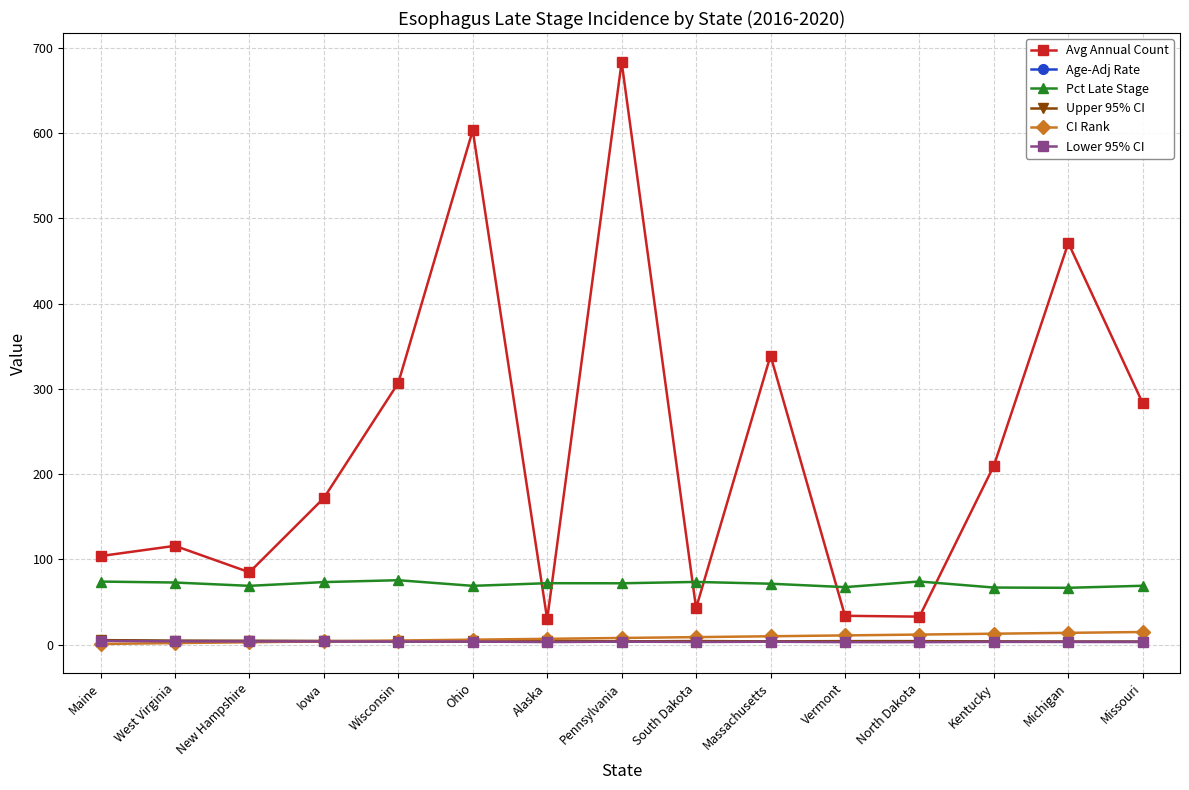

After their last crossing, which series has the higher values: Lower 95% CI or CI Rank?

CI Rank